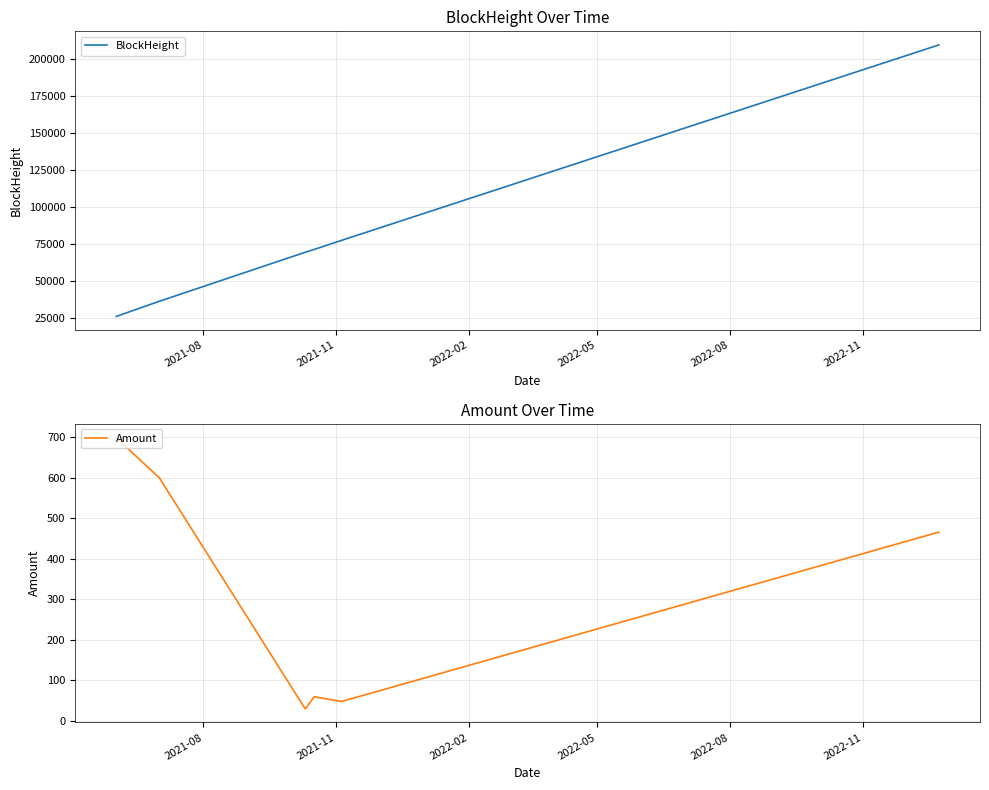

Reading right to left, list all the values displayed in this chart.

BlockHeight: 209566.0	209563.0	77555.0	77554.0	71418.0	71416.0	69536.0	69532.0	36441.0	36438.0	26206.0	26199.0
Amount: 466.0	466.0	47.4	47.4	59.0	59.0	29.0	29.0	599.9	600.0	699.0	700.0